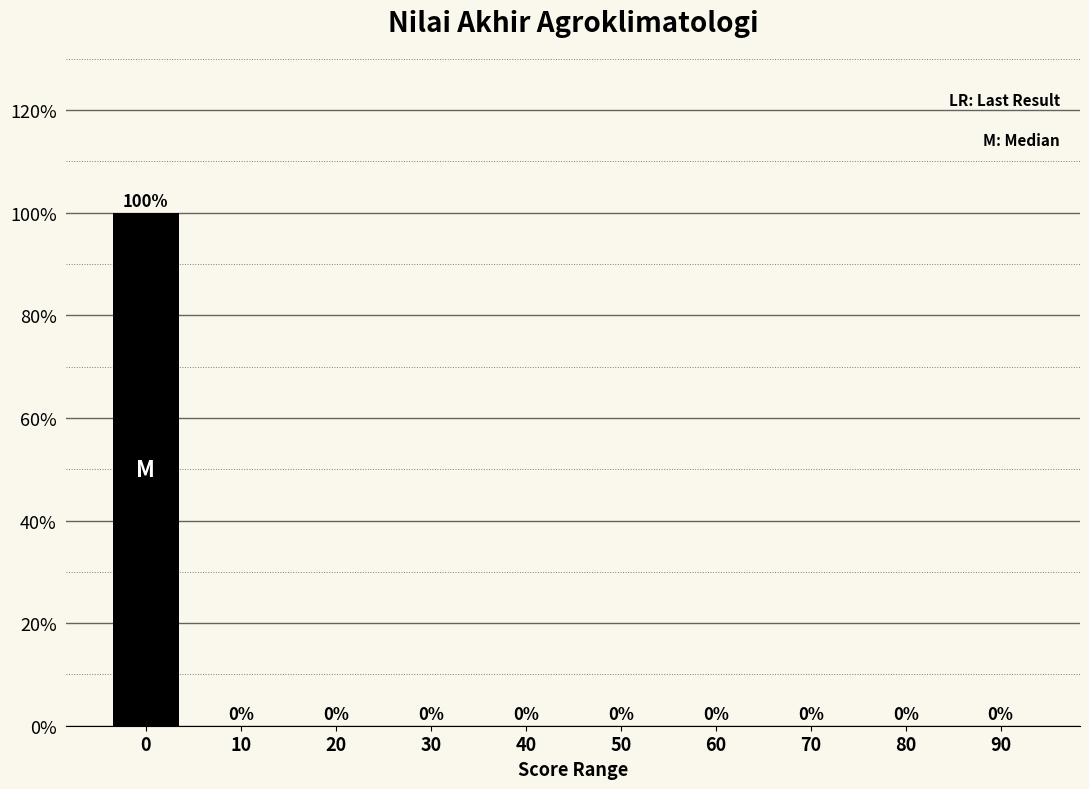

Reading left to right, list all the values displayed in this chart.

0=100	10=0	20=0	30=0	40=0	50=0	60=0	70=0	80=0	90=0